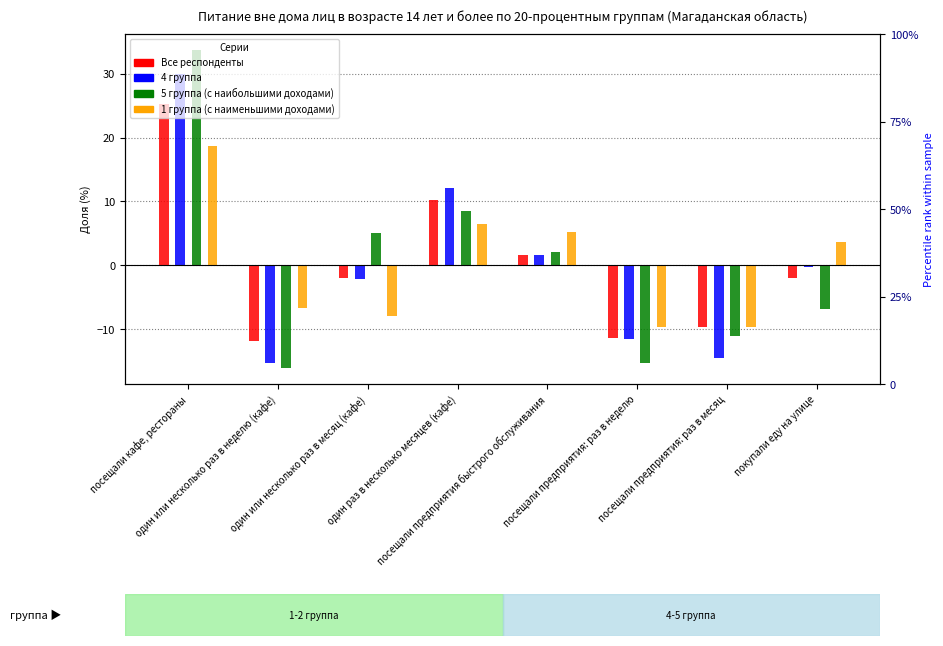

Reading right to left, transcribe all the data shown in this chart.

Все респонденты: покупали еду на улице=-2.0	посещали предприятия: раз в месяц=-9.8	посещали предприятия: раз в неделю=-11.4	посещали предприятия быстрого обслуживания=1.6	один раз в несколько месяцев (кафе)=10.3	один или несколько раз в месяц (кафе)=-2.1	один или несколько раз в неделю (кафе)=-11.9	посещали кафе, рестораны=25.3
4 группа: покупали еду на улице=-0.2	посещали предприятия: раз в месяц=-14.5	посещали предприятия: раз в неделю=-11.6	посещали предприятия быстрого обслуживания=1.5	один раз в несколько месяцев (кафе)=12.2	один или несколько раз в месяц (кафе)=-2.2	один или несколько раз в неделю (кафе)=-15.3	посещали кафе, рестораны=30.0
5 группа (с наибольшими доходами): покупали еду на улице=-6.8	посещали предприятия: раз в месяц=-11.1	посещали предприятия: раз в неделю=-15.3	посещали предприятия быстрого обслуживания=2.1	один раз в несколько месяцев (кафе)=8.5	один или несколько раз в месяц (кафе)=5.0	один или несколько раз в неделю (кафе)=-16.1	посещали кафе, рестораны=33.7
1 группа (с наименьшими доходами): покупали еду на улице=3.6	посещали предприятия: раз в месяц=-9.7	посещали предприятия: раз в неделю=-9.7	посещали предприятия быстрого обслуживания=5.2	один раз в несколько месяцев (кафе)=6.5	один или несколько раз в месяц (кафе)=-8.0	один или несколько раз в неделю (кафе)=-6.7	посещали кафе, рестораны=18.7